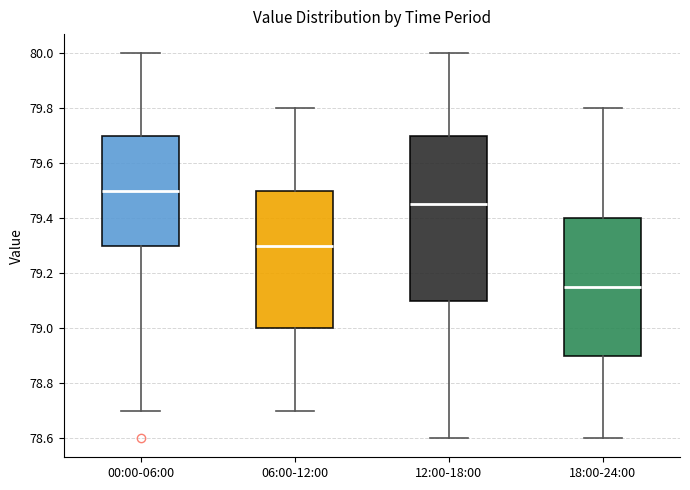

Reading left to right, read every box against the y-axis: the position of its median line, the range the box covers, and the ends of its whiskers. The values are not printed on the chart, so give them approximately, as read against the axis.

00:00-06:00: median 79.50, box 79.30 to 79.70, whiskers 78.70 to 80.00
06:00-12:00: median 79.30, box 79.00 to 79.50, whiskers 78.70 to 79.80
12:00-18:00: median 79.46, box 79.10 to 79.70, whiskers 78.60 to 80.00
18:00-24:00: median 79.16, box 78.90 to 79.40, whiskers 78.60 to 79.80